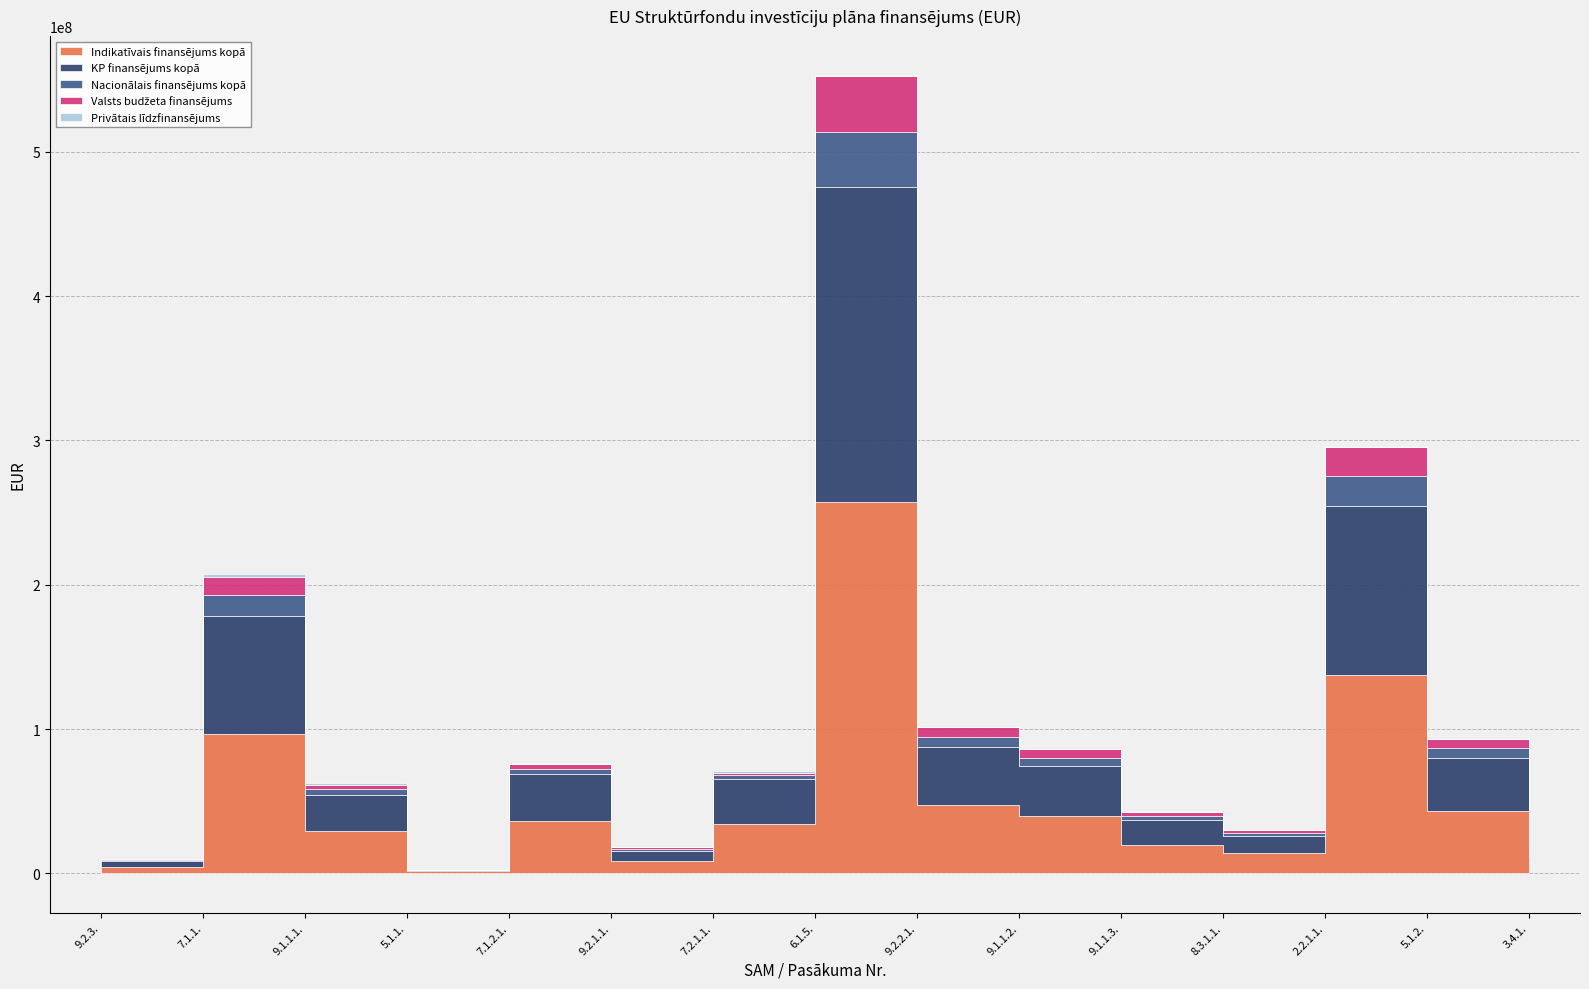

Which series has the widest spread of values?

Indikatīvais finansējums kopā